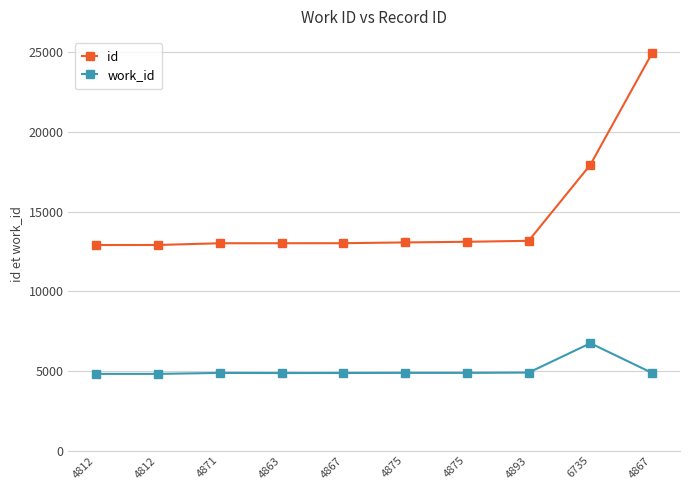

Where does the id series first go above 13059?

4875